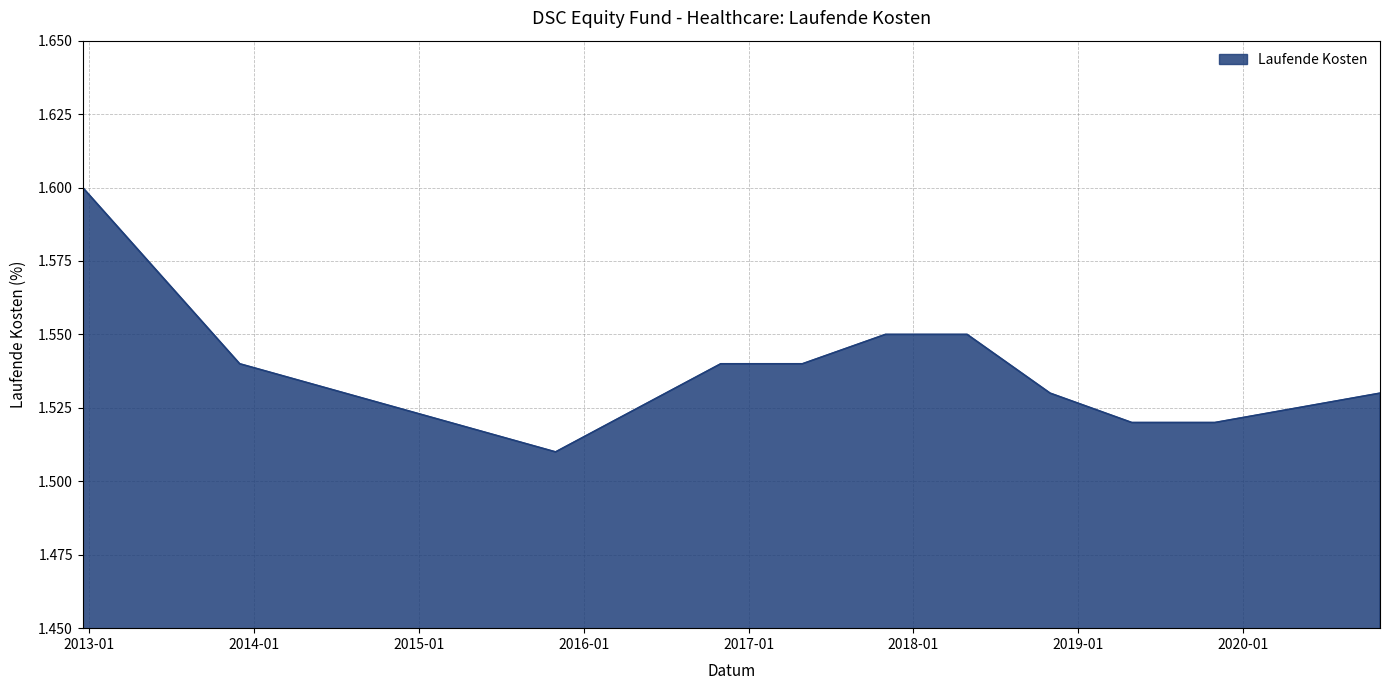

What is the difference between the maximum and minimum values?

0.1